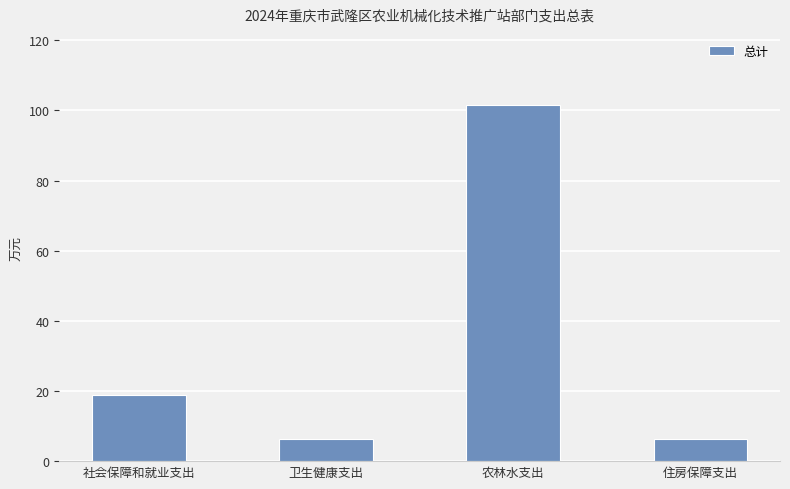

Where is the data nearest to the value 53?

社会保障和就业支出